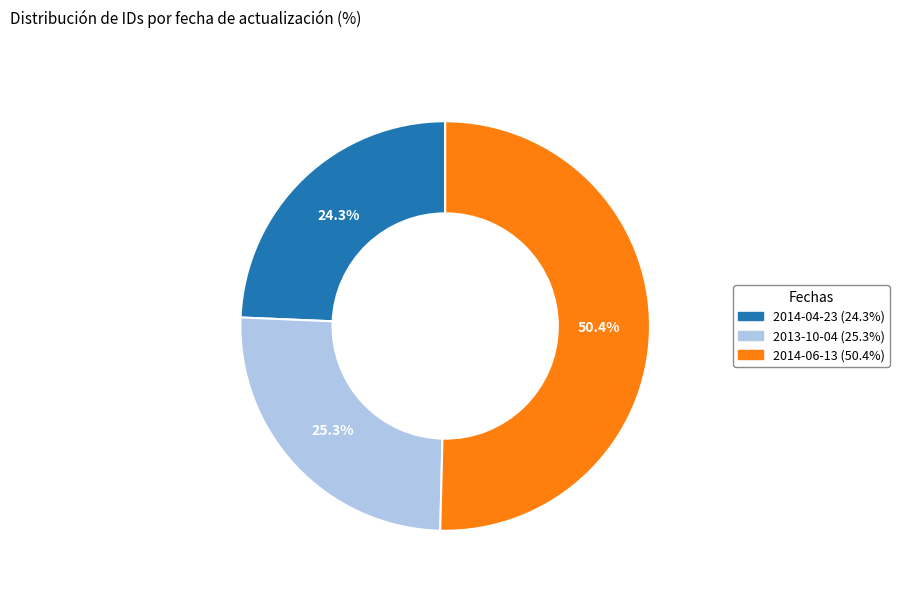

What is the ratio of the value at 2014-06-13 to the value at 2014-04-23?

2.1